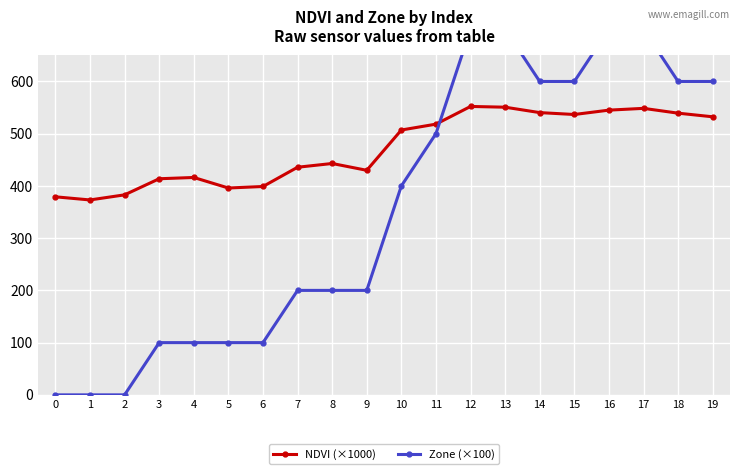

Where is NDVI (×1000) nearest to the value 462?

8